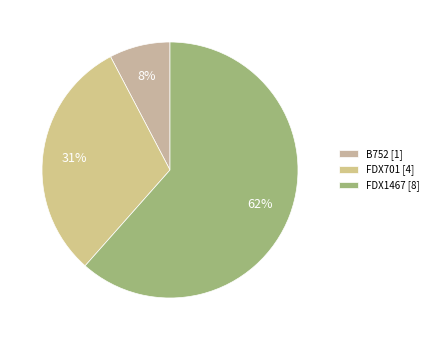

Which has a higher value, B752 or FDX1467?

FDX1467